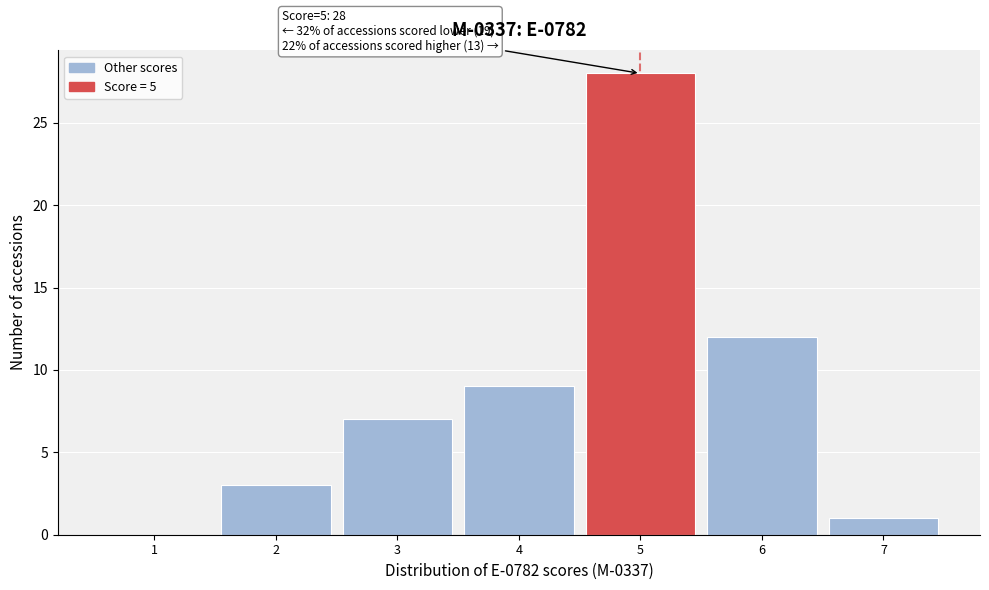

Reading left to right, what are all the values shown in this chart?

1=0	2=3	3=7	4=9	5=28	6=12	7=1